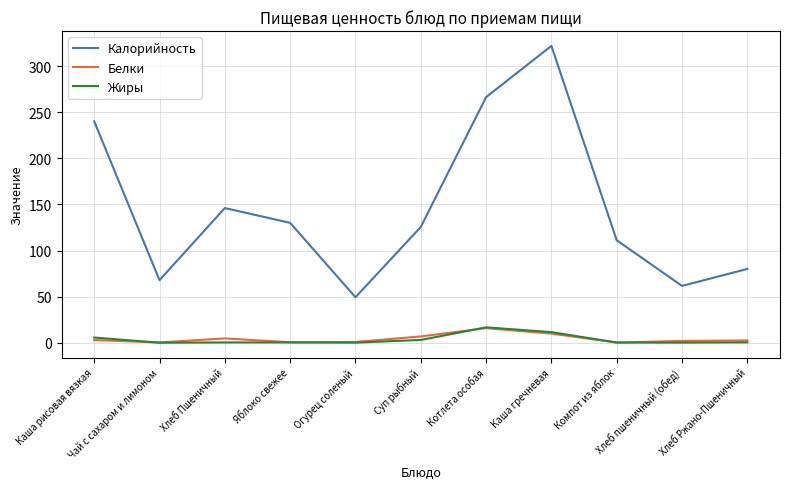

True or false: Жиры and Калорийность cross at least once.

False